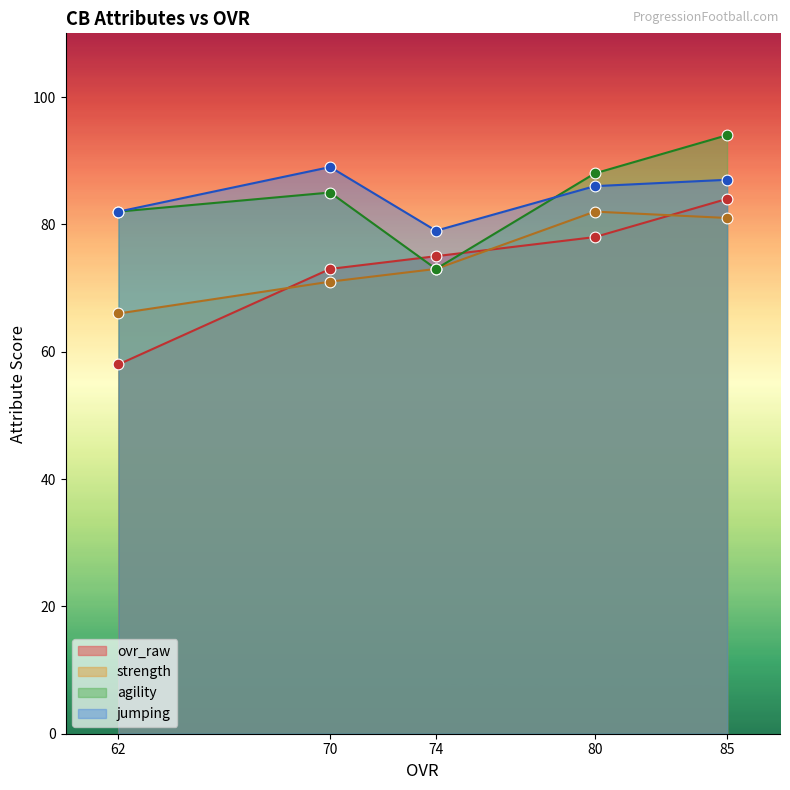

What are all the series names shown in the legend?

ovr_raw, strength, agility, jumping